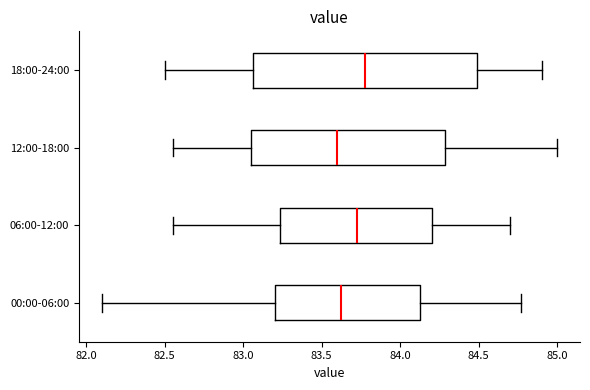

Which box is the widest, from its left edge to its right edge?

18:00-24:00